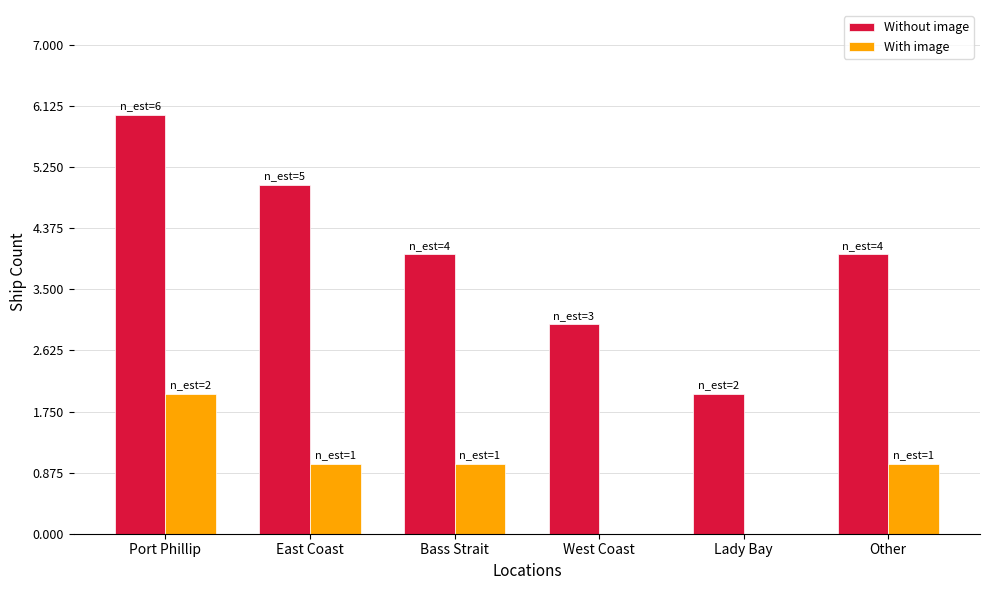

Where does the With image series first go above 1?

Port Phillip